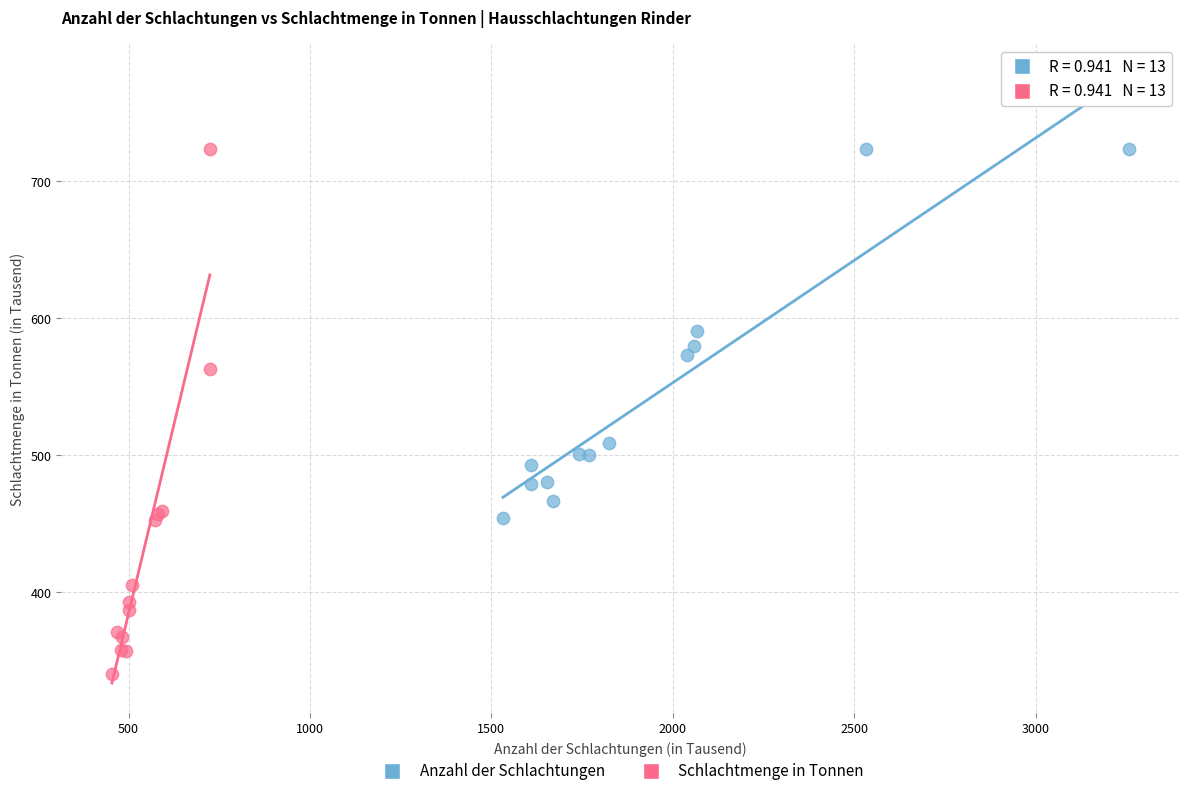

Which series reaches the minimum Y coordinate?

Schlachtmenge in Tonnen